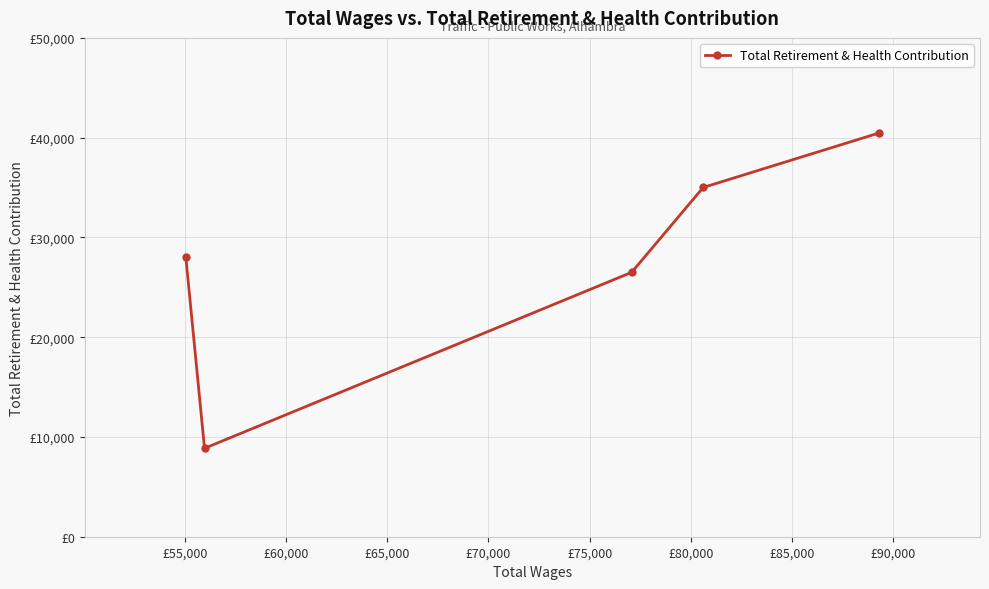

Between £70,000 and £60,000, which is larger?

£70,000